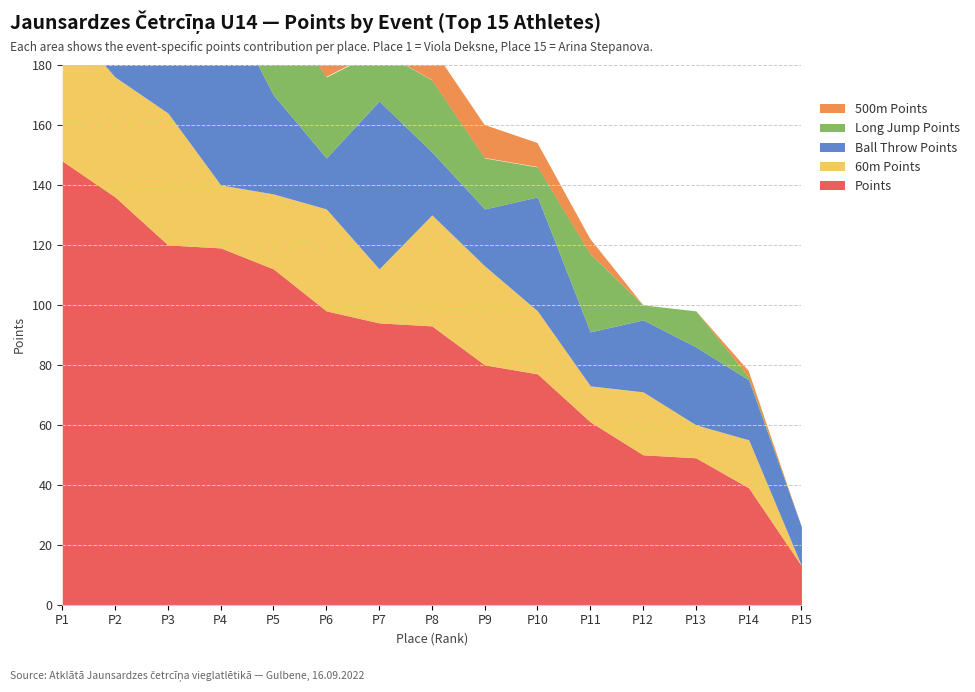

Between 13 and 15, which series saw the biggest shift?

Points